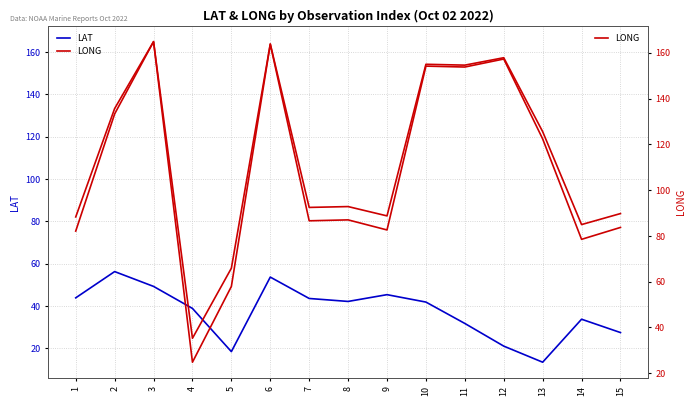

List the labels in order of LONG value, smallest first.

4, 5, 14, 1, 9, 15, 7, 8, 13, 2, 11, 10, 12, 6, 3